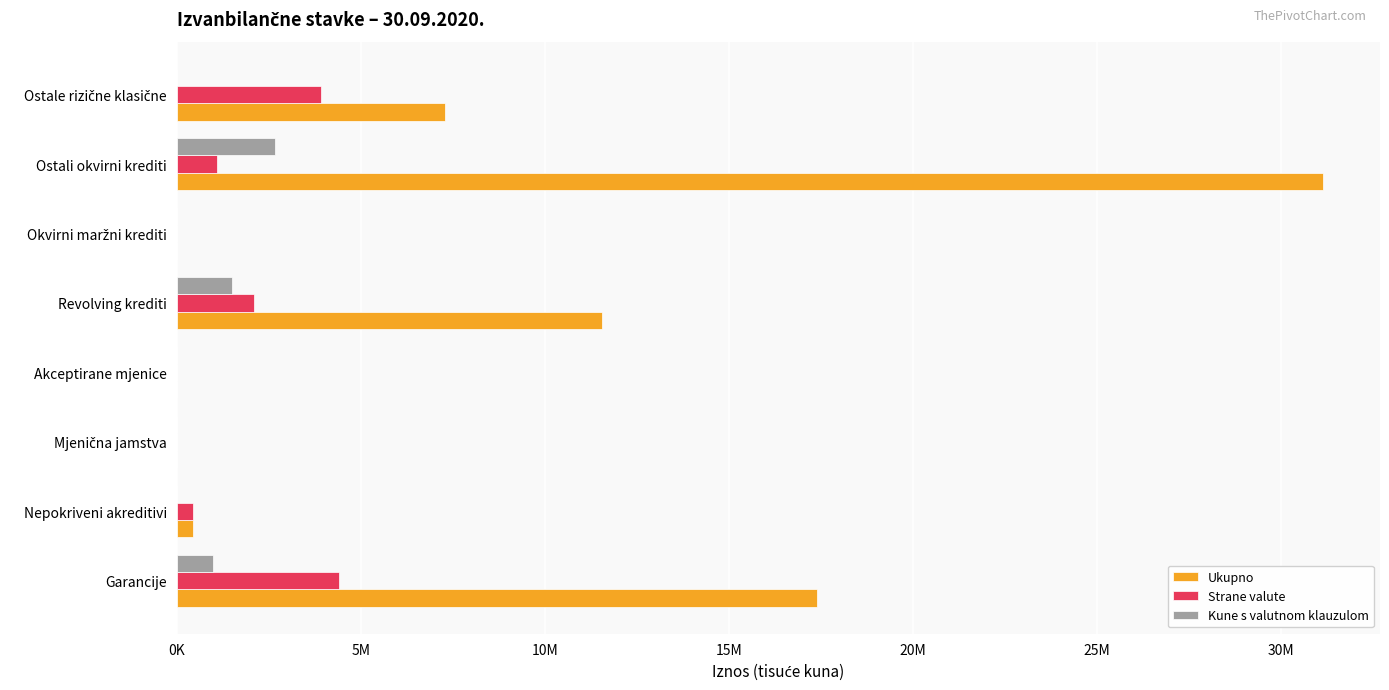

What are all the series names shown in the legend?

Ukupno, Strane valute, Kune s valutnom klauzulom